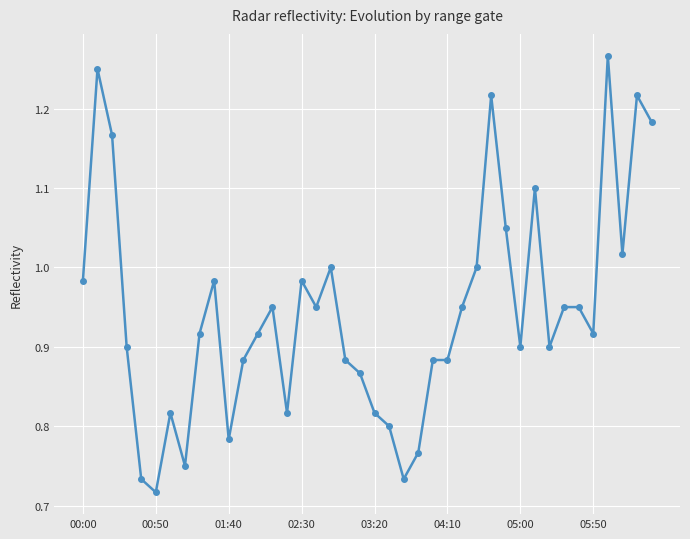

How many categories are shown in the chart?

40